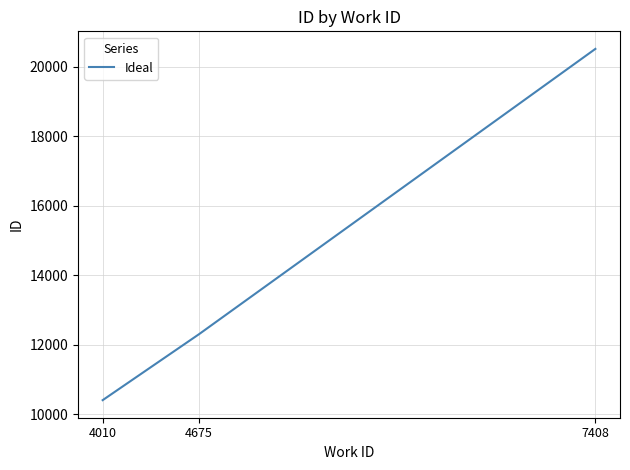

The chart shows a value of 15947 at 4010. True or false?

False